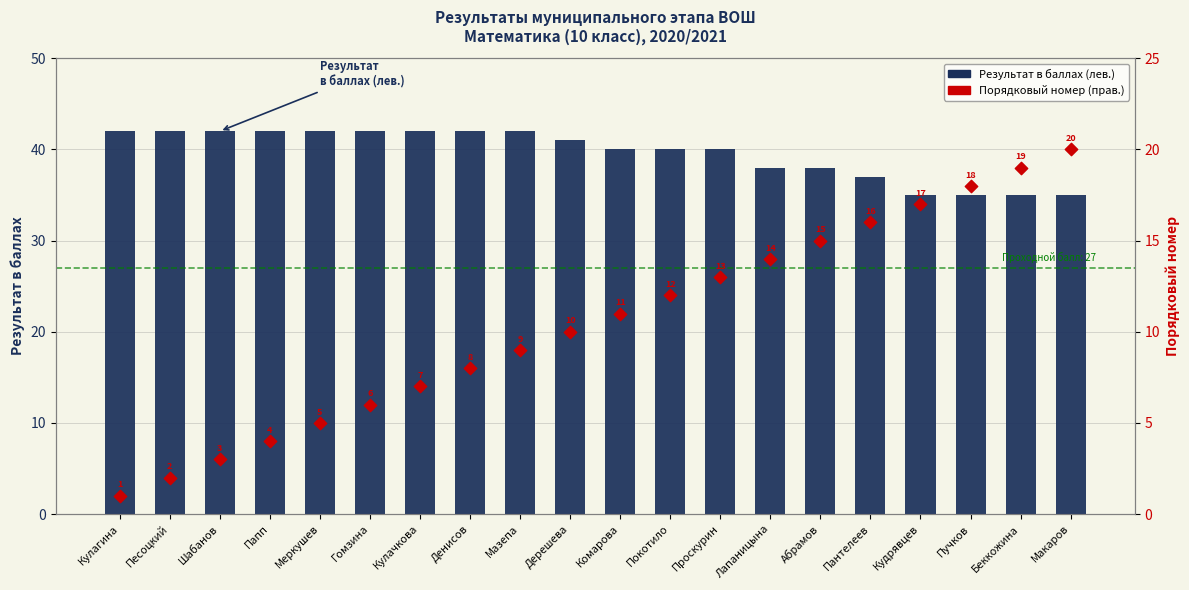

What are all the series names shown in the legend?

Результат в баллах (лев.), Порядковый номер (прав.)